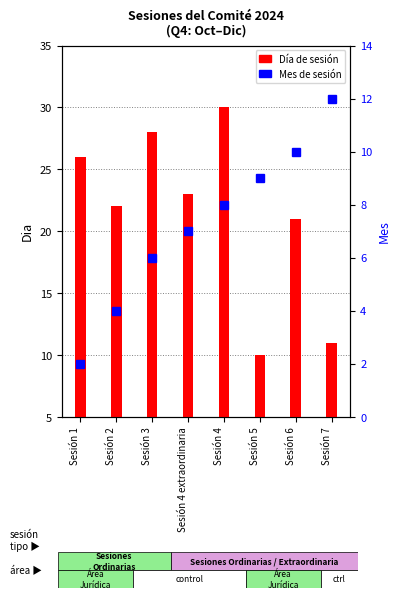

At which category is the sum across all series the highest?

Sesión 4